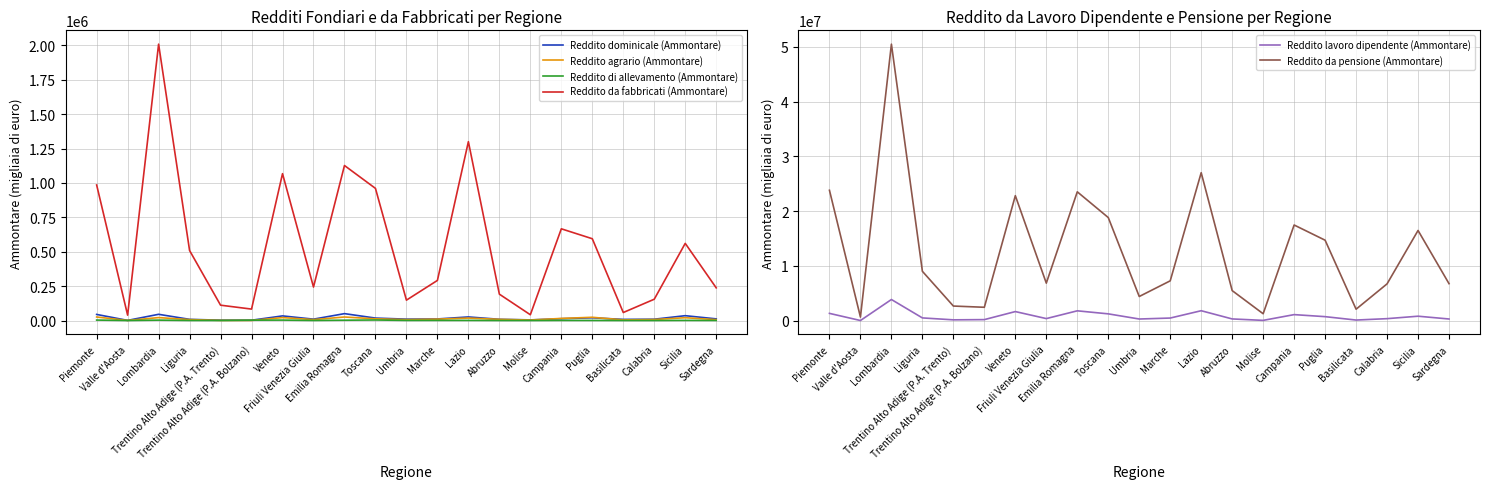

After their last crossing, which series has the higher values: Reddito agrario (Ammontare) or Reddito dominicale (Ammontare)?

Reddito dominicale (Ammontare)